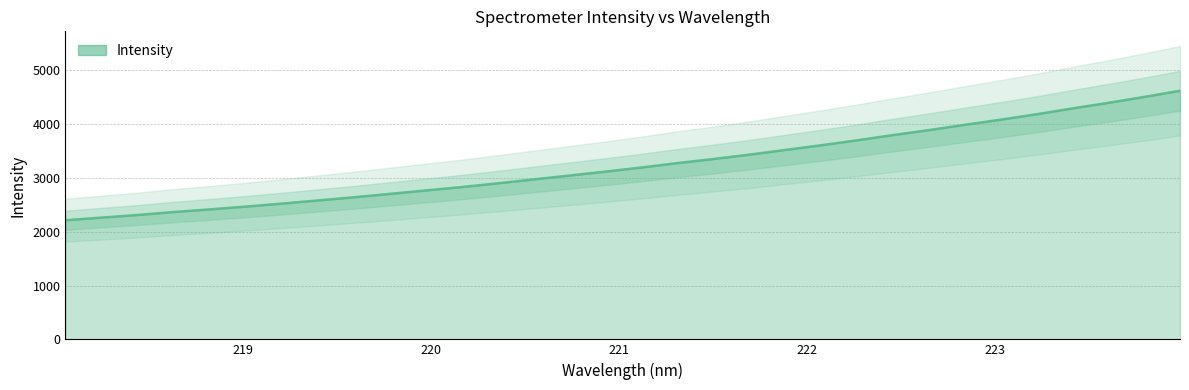

Reading right to left, transcribe all the data shown in this chart.

4619.9	4504.6	4395.2	4291.2	4182.9	4082.0	3986.3	3887.9	3795.5	3698.1	3606.5	3518.8	3431.5	3350.4	3274.8	3192.9	3116.6	3044.0	2971.6	2899.1	2829.8	2766.5	2702.7	2639.5	2580.5	2522.1	2466.7	2415.0	2366.2	2310.6	2262.6	2214.0